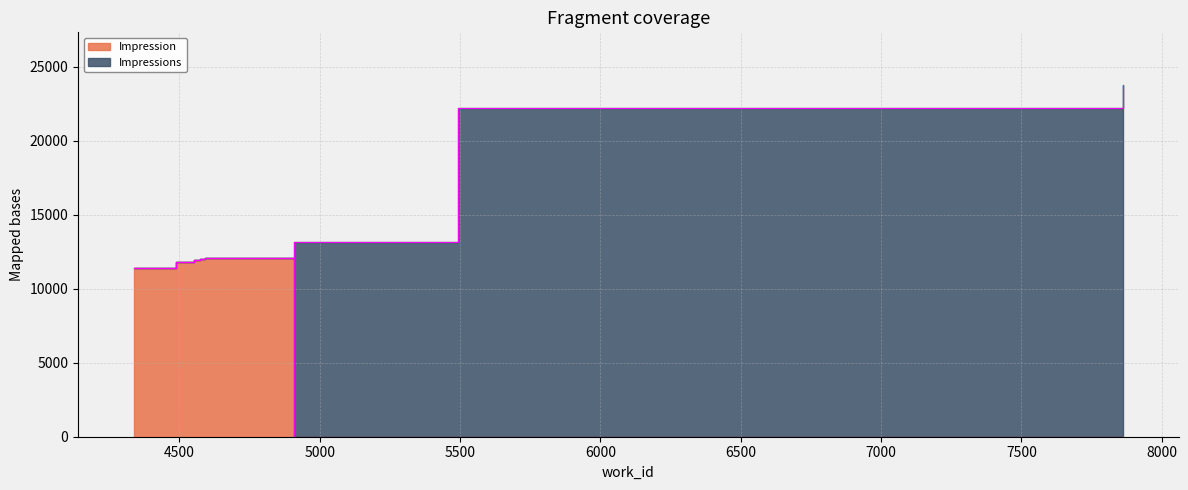

The chart shows a value of -3749 at 7861. True or false?

False